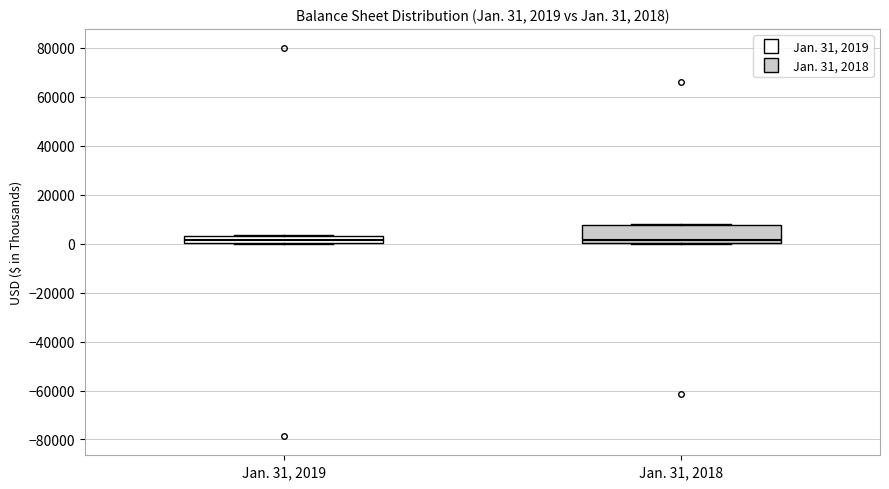

Which box is the tallest, from its lower edge to its upper edge?

Jan. 31, 2018